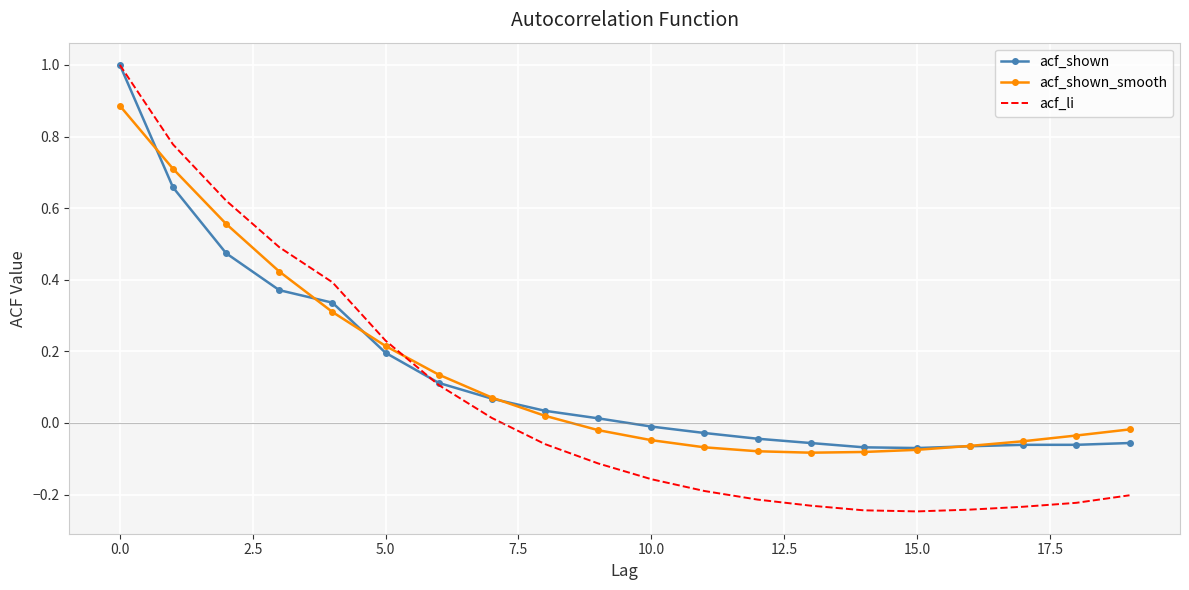

Which series has the largest range (max minus min)?

acf_li